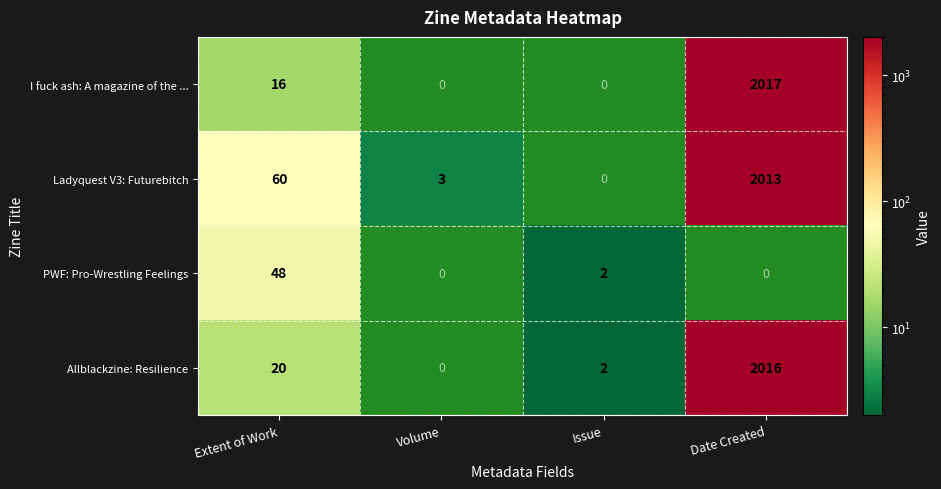

What is the difference between the highest and lowest values at Extent of Work?

44